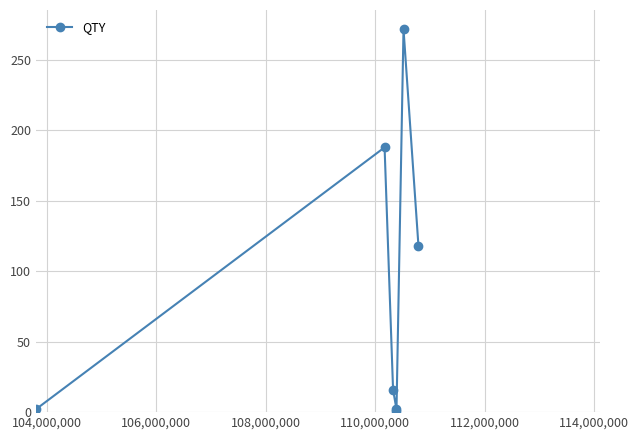

True or false: there are more than 2 points higher than both neighbors.

False